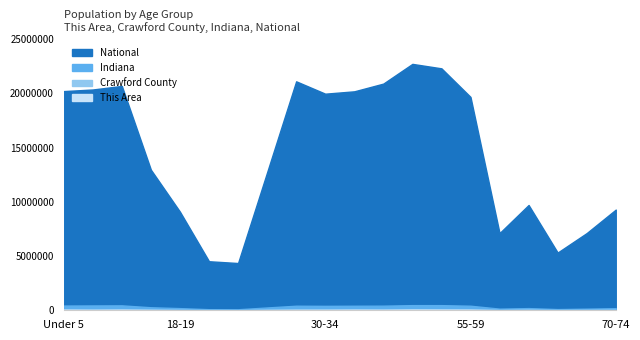

What position from the right is 45-49?

8